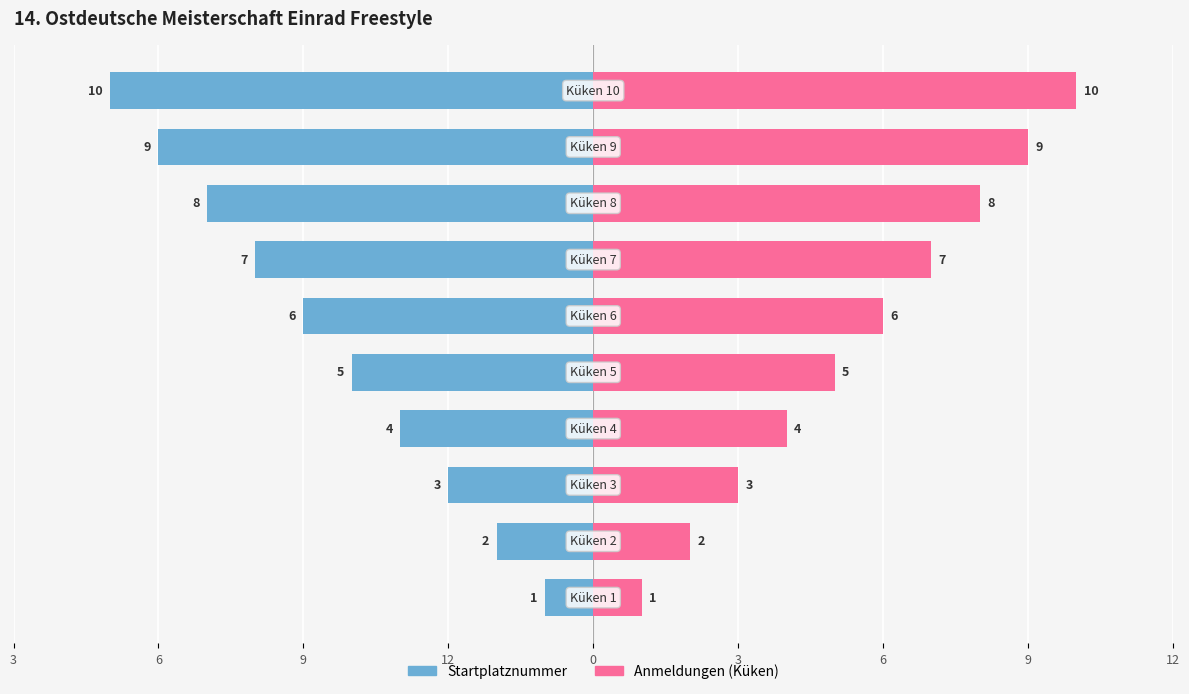

The value of Startplatznummer at 3 is -4. True or false?

True